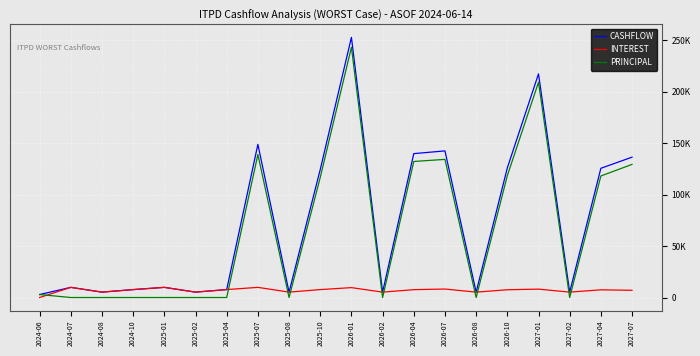

List the labels in order of PRINCIPAL value, smallest first.

2024-07, 2024-08, 2024-10, 2025-01, 2025-02, 2025-04, 2025-08, 2026-02, 2026-08, 2027-02, 2024-06, 2025-10, 2027-04, 2026-10, 2027-07, 2026-04, 2026-07, 2025-07, 2027-01, 2026-01